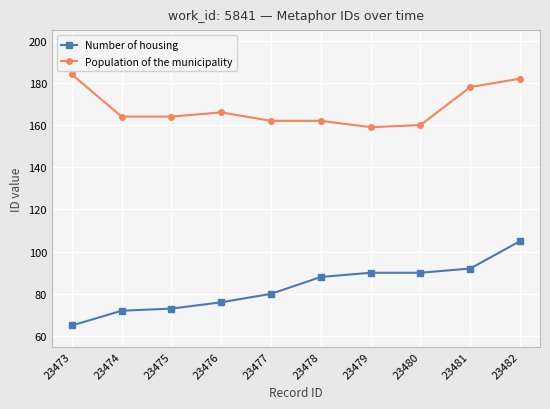

Is it true that Population of the municipality equals 40 at 23479?

False